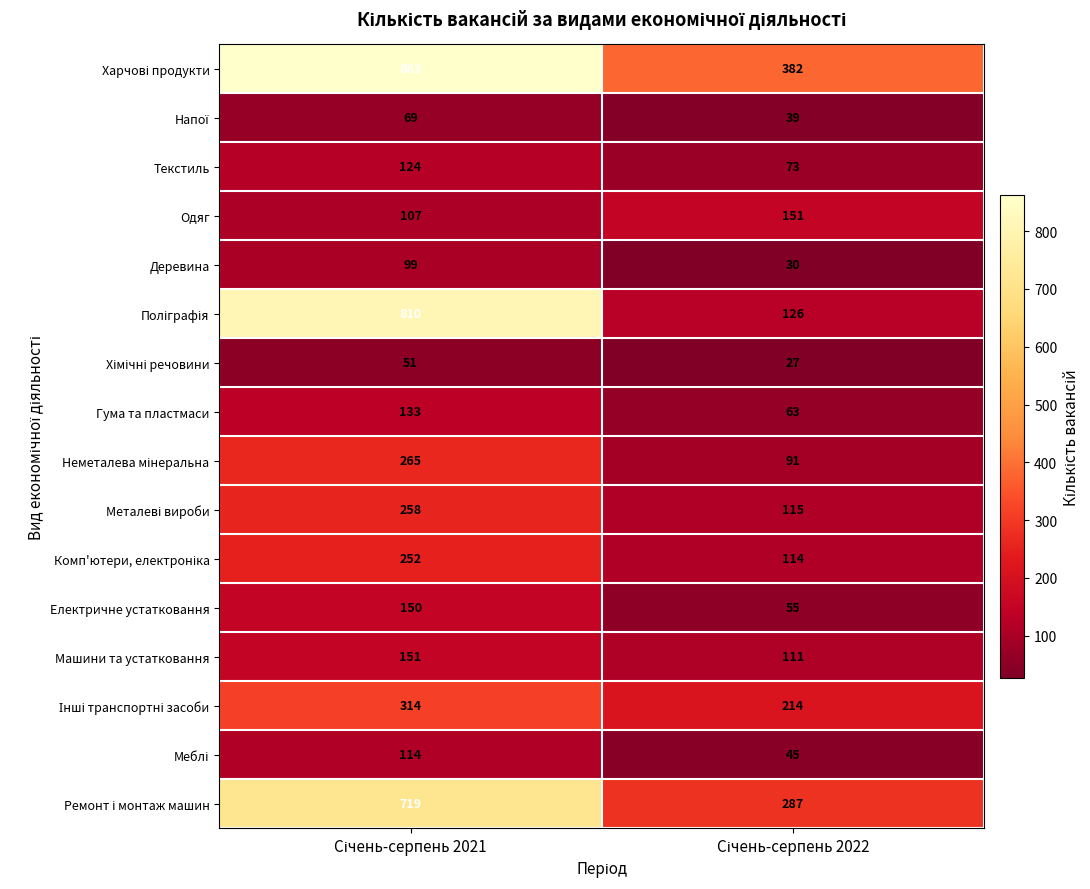

What is the smallest value displayed?

27